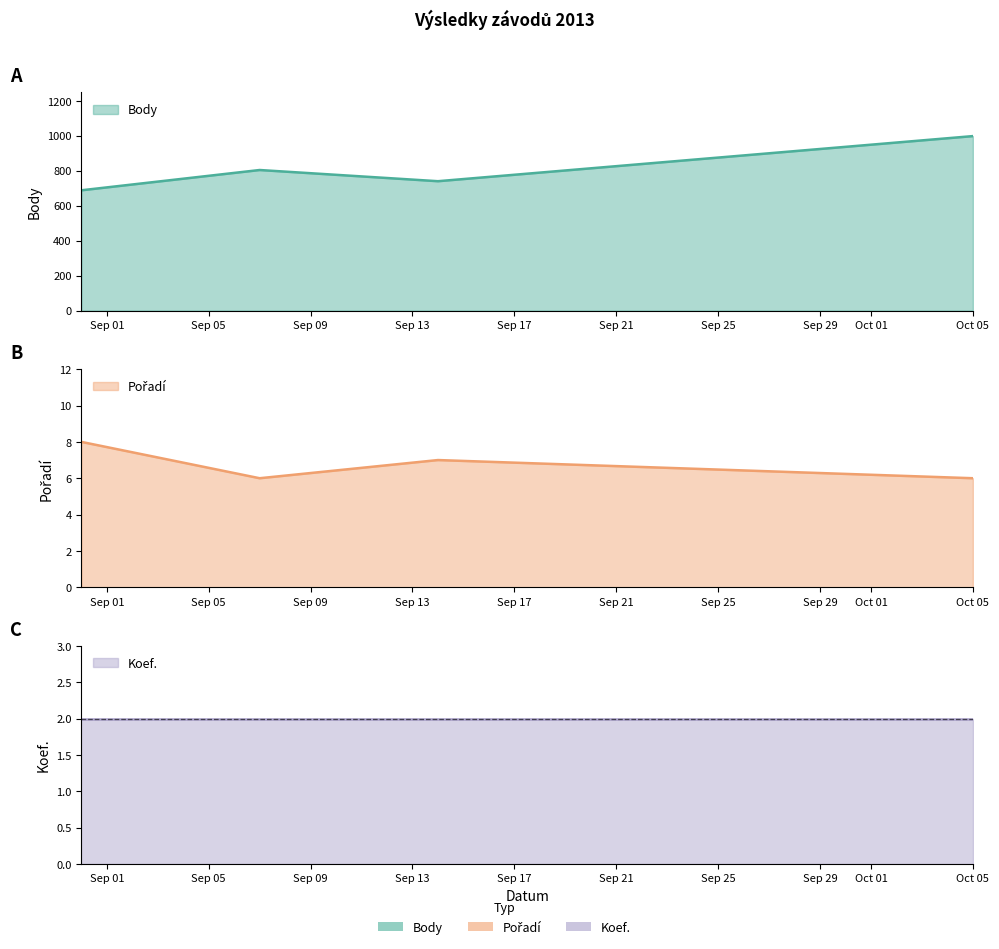

True or false: Pořadí and Body cross at least once.

False